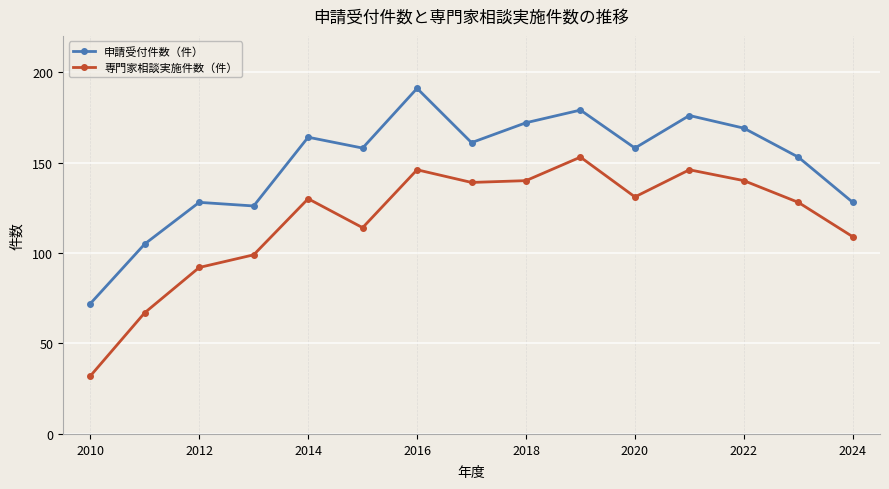

In 申請受付件数（件）, how many points are higher than both neighbors (excluding endpoints)?

5